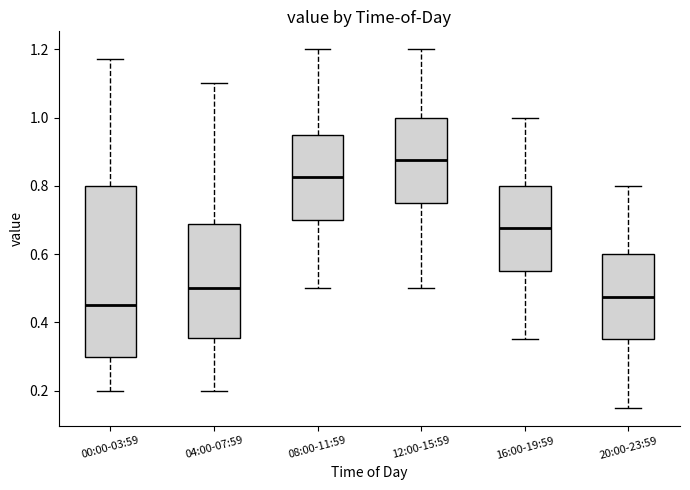

Which box is the tallest, from its lower edge to its upper edge?

00:00-03:59